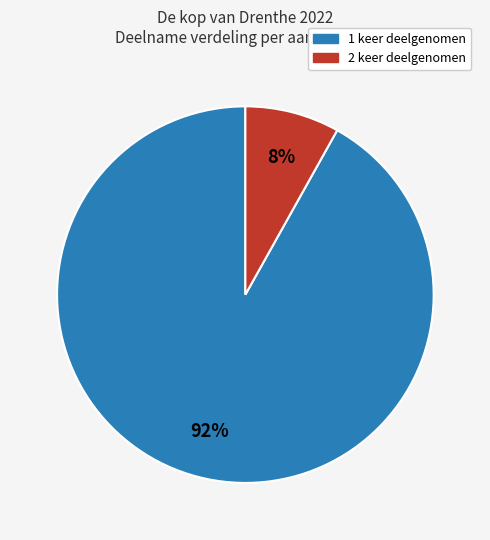

Is there a majority slice in this chart?

Yes